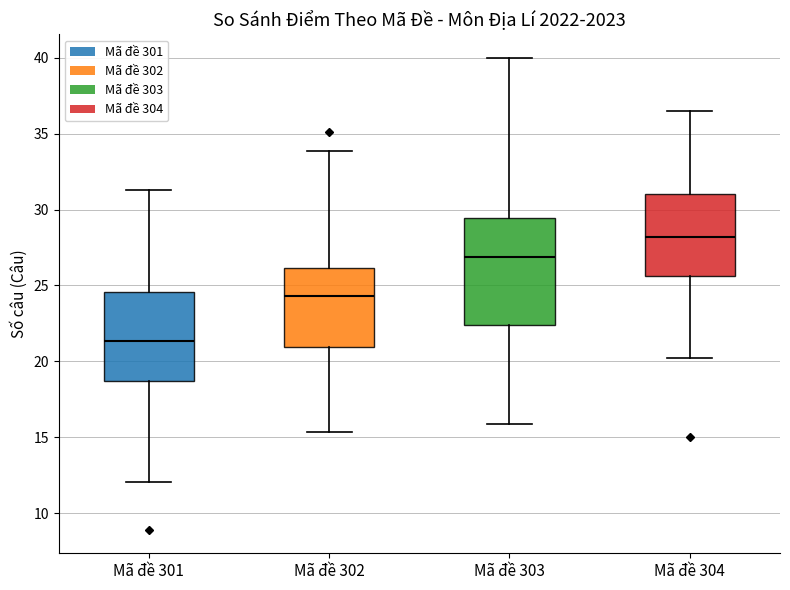

Reading left to right, transcribe this box plot: for each box, give where its median line is, the range the box spans, and where its two whiskers end, as read against the y-axis. The values are not printed on the chart, so give them approximately, as read against the axis.

Mã đề 301: median 21.5, box 18.5 to 24.5, whiskers 12.0 to 31.5
Mã đề 302: median 24.5, box 21.0 to 26.0, whiskers 15.5 to 34.0
Mã đề 303: median 27.0, box 22.5 to 29.5, whiskers 16.0 to 40.0
Mã đề 304: median 28.0, box 25.5 to 31.0, whiskers 20.0 to 36.5